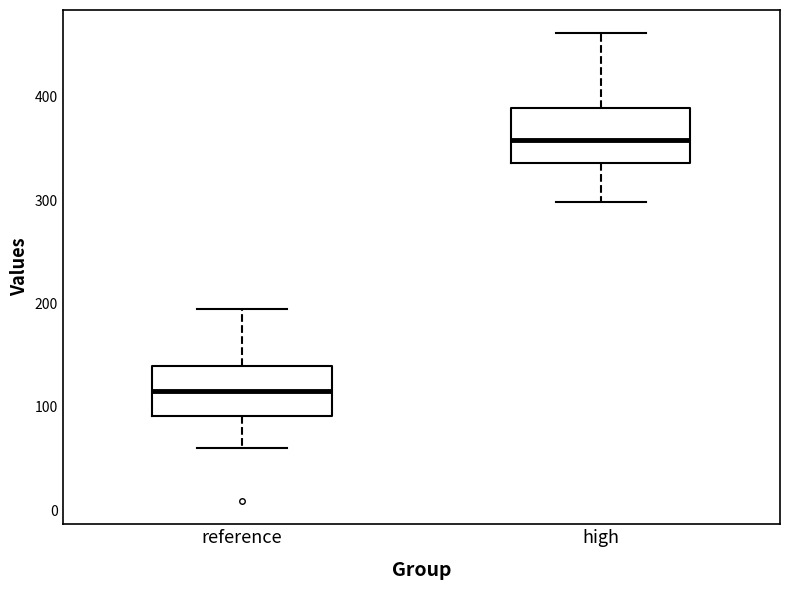

Reading left to right, transcribe this box plot: for each box, give where its median line is, the range the box spans, and where its two whiskers end, as read against the y-axis. The values are not printed on the chart, so give them approximately, as read against the axis.

reference: median 120, box 90 to 140, whiskers 60 to 190
high: median 360, box 340 to 390, whiskers 300 to 460